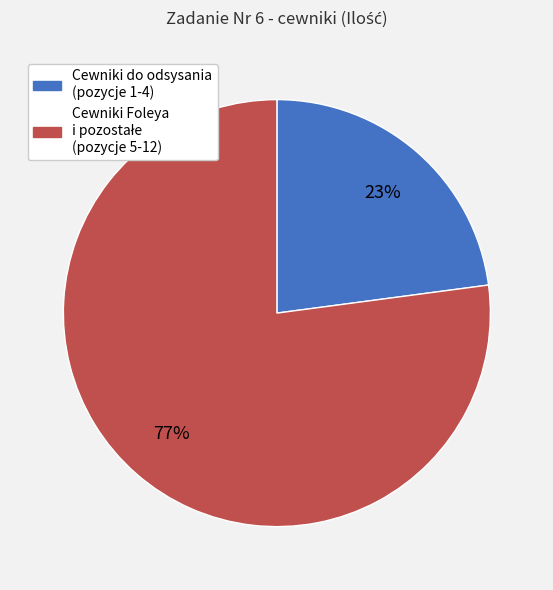

To the nearest percent, what is the average slice percentage?

50%